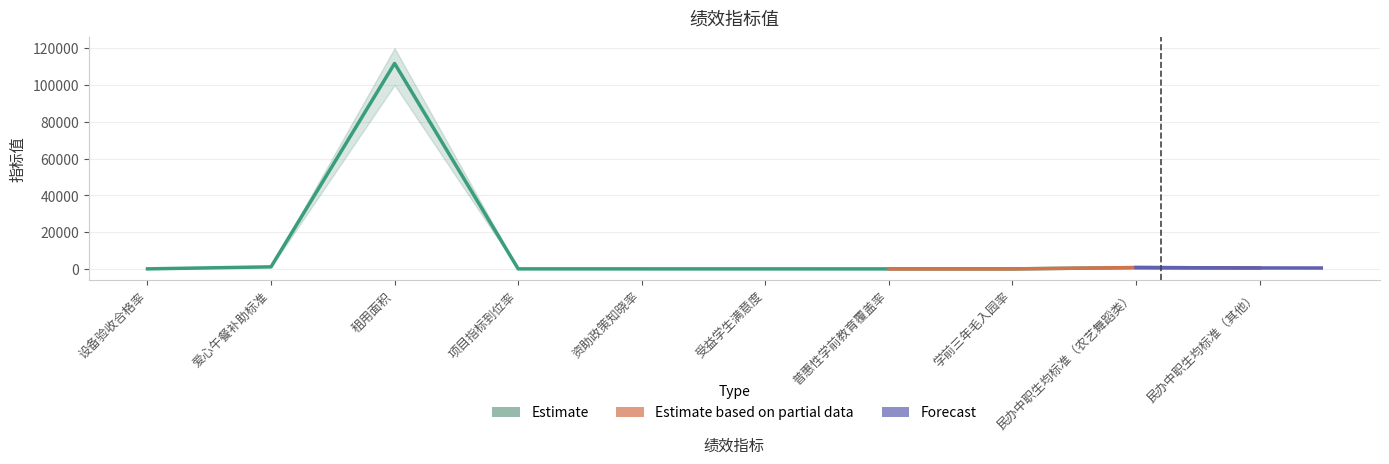

At which label is the value closest to 55900?

爱心午餐补助标准